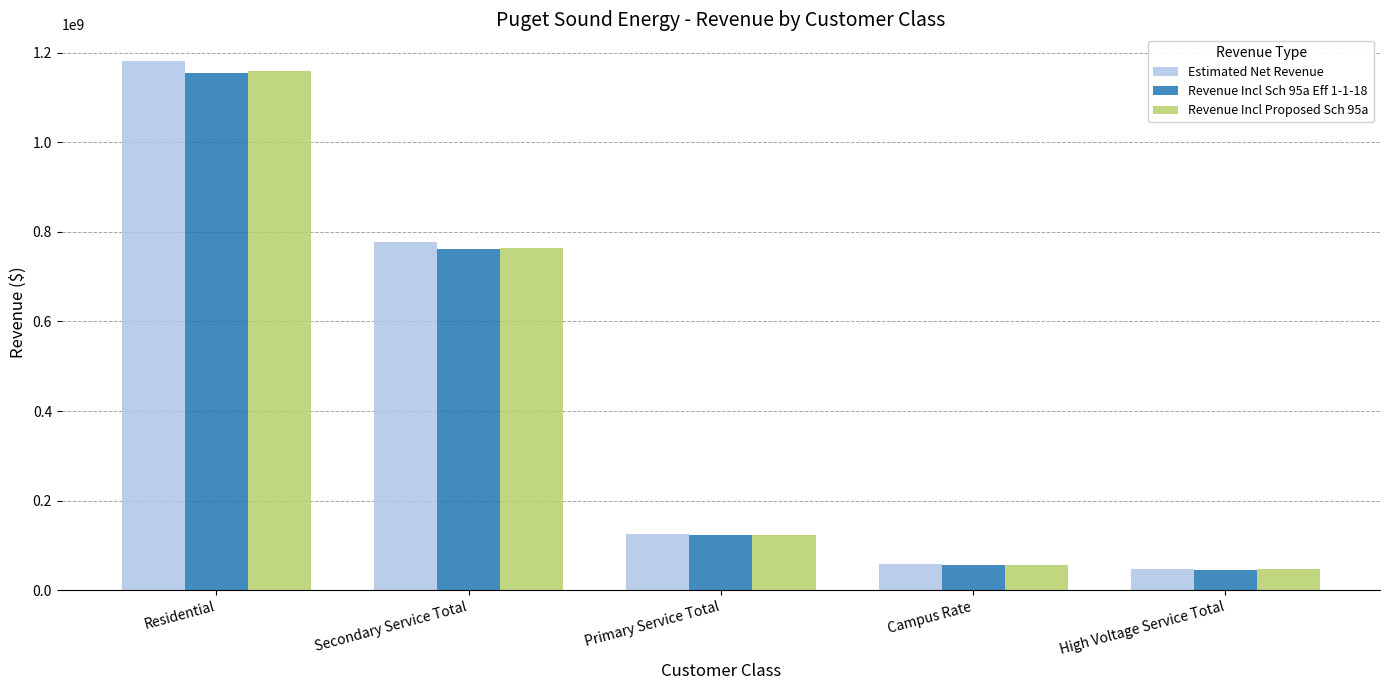

Count the number of data series in this chart.

3